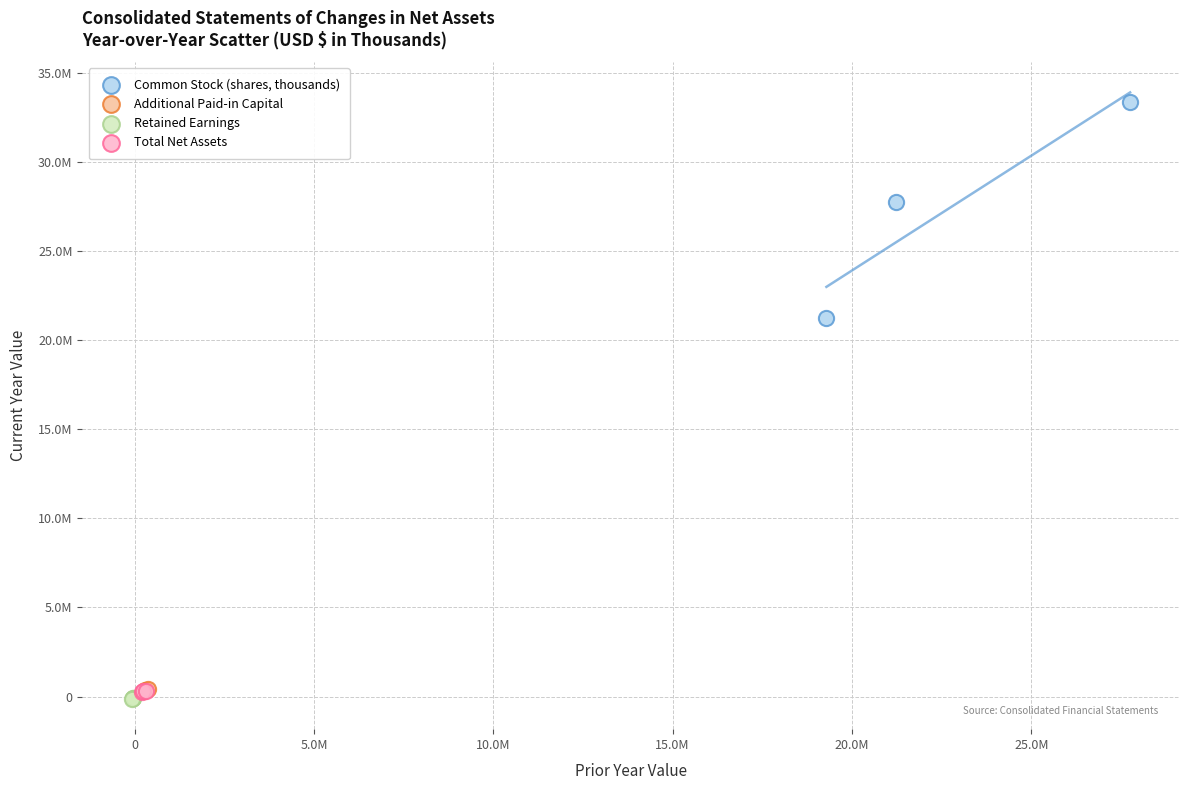

What are all the series names shown in the legend?

Common Stock (shares, thousands), Additional Paid-in Capital, Retained Earnings, Total Net Assets